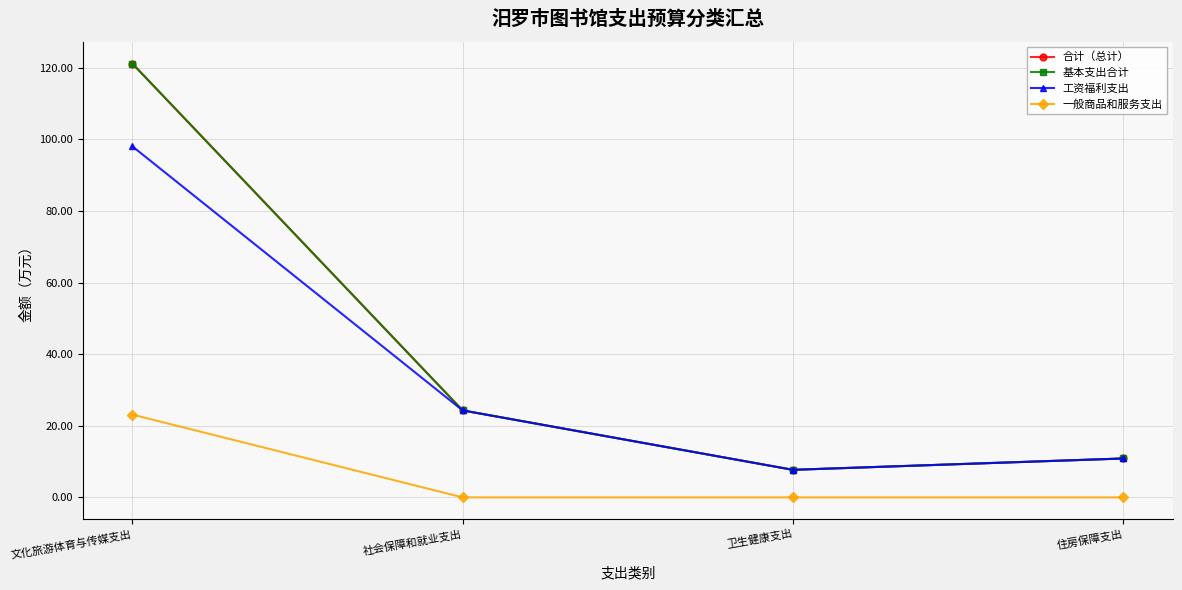

Does the chart have visible grid lines?

Yes